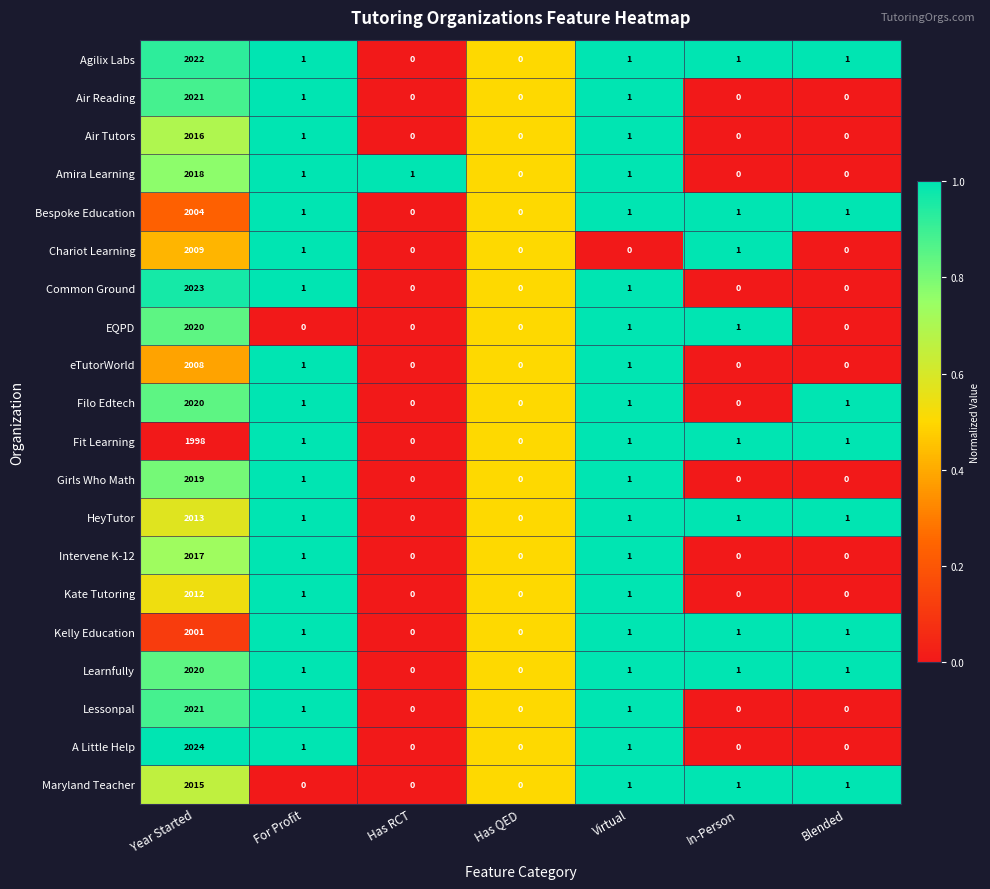

Is it true that Agilix Labs equals 1 at In-Person?

True